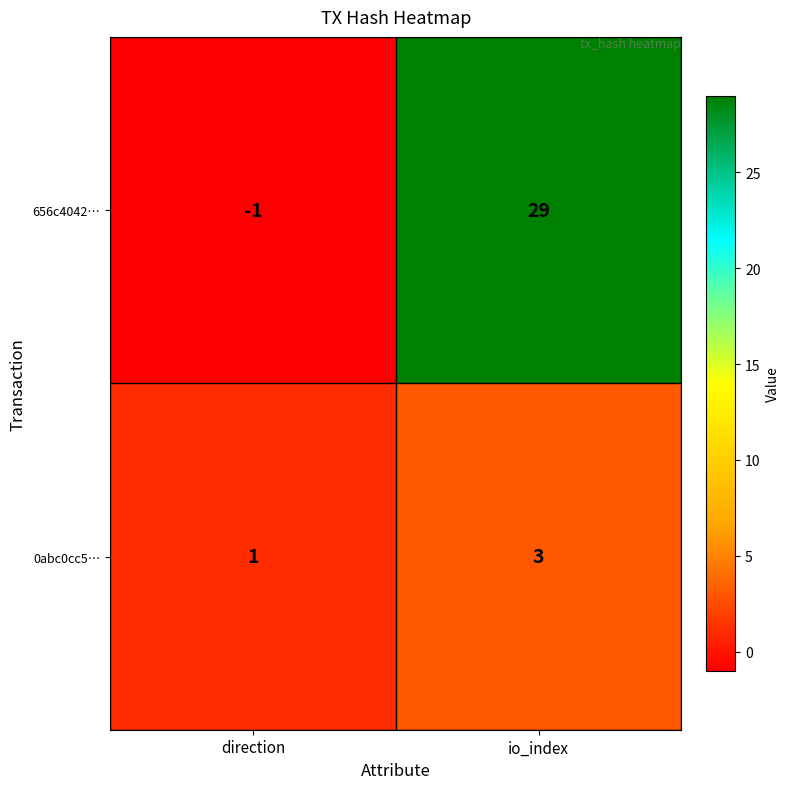

Where is 0abc0cc5… nearest to the value 2?

direction